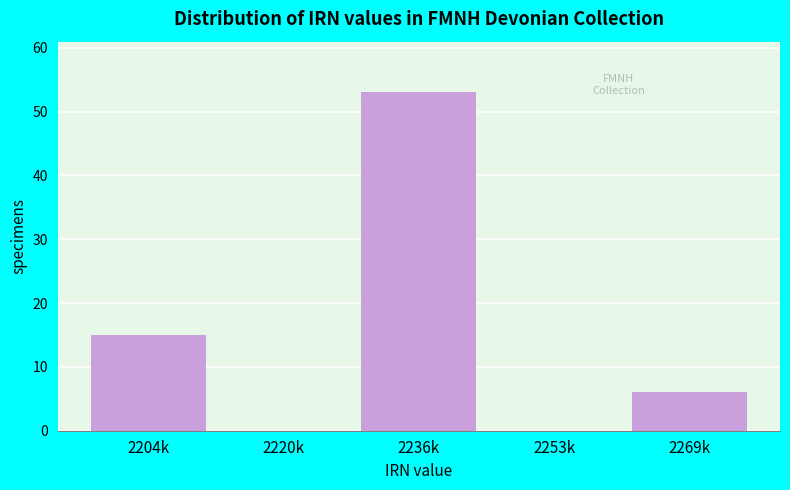

Reading left to right, what are all the values shown in this chart?

2204k=15	2220k=0	2236k=53	2253k=0	2269k=6